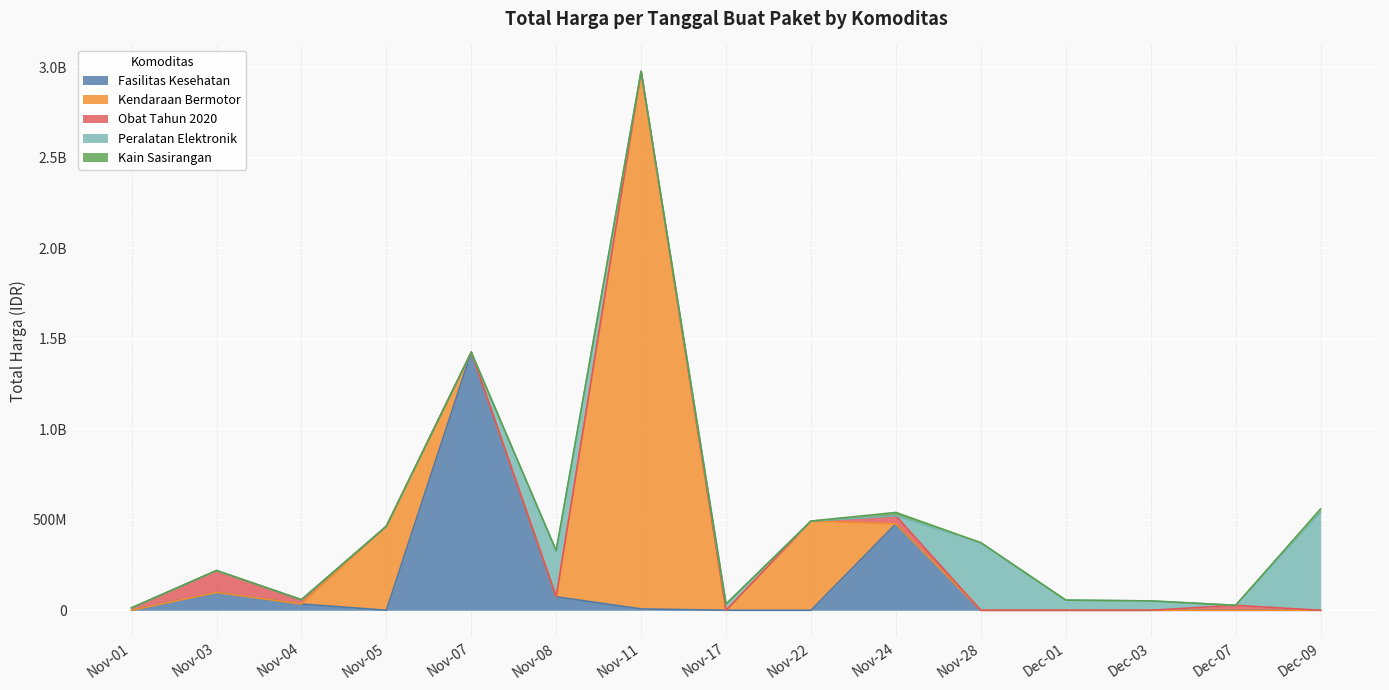

The chart shows a value of 10629386 at 2021-11-05. True or false?

False